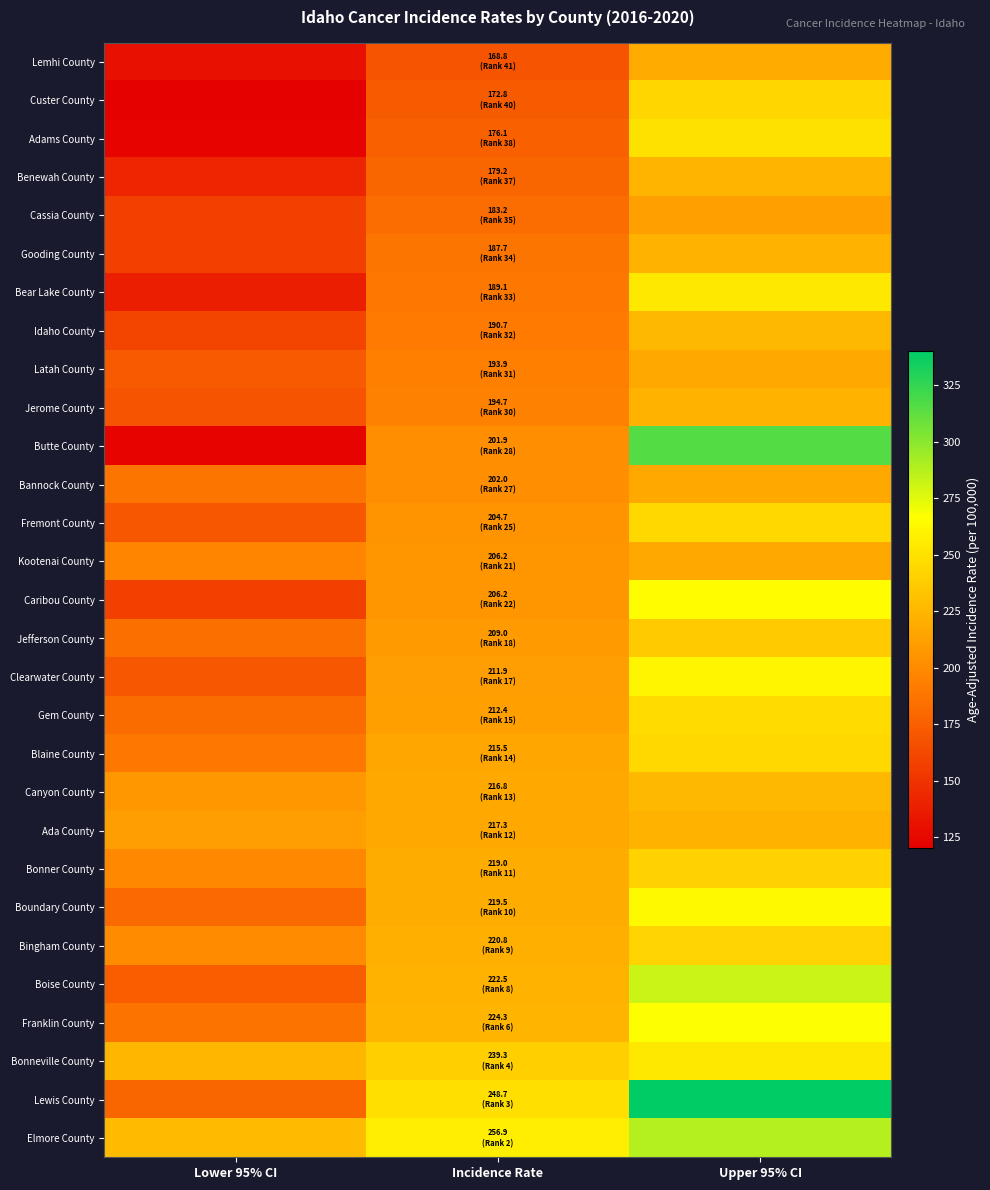

Reading left to right, what are all the values shown in this chart?

Lemhi County: Lower 95% CI=129.5	Incidence Rate=168.8	Upper 95% CI=218.1
Custer County: Lower 95% CI=121.2	Incidence Rate=172.8	Upper 95% CI=243.3
Adams County: Lower 95% CI=122.4	Incidence Rate=176.1	Upper 95% CI=249.6
Benewah County: Lower 95% CI=141.7	Incidence Rate=179.2	Upper 95% CI=224.5
Cassia County: Lower 95% CI=157.4	Incidence Rate=183.2	Upper 95% CI=212.1
Gooding County: Lower 95% CI=157.0	Incidence Rate=187.7	Upper 95% CI=222.8
Bear Lake County: Lower 95% CI=137.6	Incidence Rate=189.1	Upper 95% CI=253.6
Idaho County: Lower 95% CI=160.0	Incidence Rate=190.7	Upper 95% CI=226.1
Latah County: Lower 95% CI=172.0	Incidence Rate=193.9	Upper 95% CI=217.8
Jerome County: Lower 95% CI=168.4	Incidence Rate=194.7	Upper 95% CI=223.9
Butte County: Lower 95% CI=121.8	Incidence Rate=201.9	Upper 95% CI=315.4
Bannock County: Lower 95% CI=187.7	Incidence Rate=202.0	Upper 95% CI=217.1
Fremont County: Lower 95% CI=170.1	Incidence Rate=204.7	Upper 95% CI=244.6
Kootenai County: Lower 95% CI=196.1	Incidence Rate=206.2	Upper 95% CI=216.7
Caribou County: Lower 95% CI=157.5	Incidence Rate=206.2	Upper 95% CI=265.3
Jefferson County: Lower 95% CI=183.8	Incidence Rate=209.0	Upper 95% CI=236.6
Clearwater County: Lower 95% CI=170.7	Incidence Rate=211.9	Upper 95% CI=261.7
Gem County: Lower 95% CI=182.4	Incidence Rate=212.4	Upper 95% CI=246.2
Blaine County: Lower 95% CI=189.4	Incidence Rate=215.5	Upper 95% CI=244.6
Canyon County: Lower 95% CI=207.5	Incidence Rate=216.8	Upper 95% CI=226.3
Ada County: Lower 95% CI=211.2	Incidence Rate=217.3	Upper 95% CI=223.5
Bonner County: Lower 95% CI=199.0	Incidence Rate=219.0	Upper 95% CI=240.7
Boundary County: Lower 95% CI=181.8	Incidence Rate=219.5	Upper 95% CI=263.2
Bingham County: Lower 95% CI=200.3	Incidence Rate=220.8	Upper 95% CI=242.8
Boise County: Lower 95% CI=174.2	Incidence Rate=222.5	Upper 95% CI=281.7
Franklin County: Lower 95% CI=186.6	Incidence Rate=224.3	Upper 95% CI=267.4
Bonneville County: Lower 95% CI=225.6	Incidence Rate=239.3	Upper 95% CI=253.5
Lewis County: Lower 95% CI=178.5	Incidence Rate=248.7	Upper 95% CI=339.8
Elmore County: Lower 95% CI=227.9	Incidence Rate=256.9	Upper 95% CI=288.4